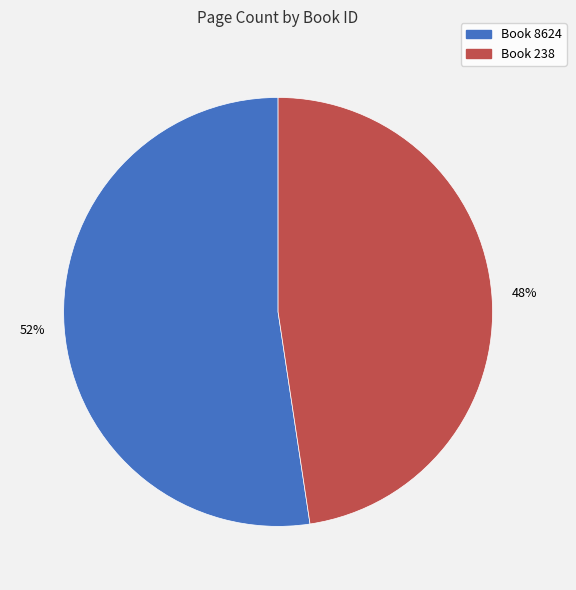

Does any single category account for the majority?

Yes